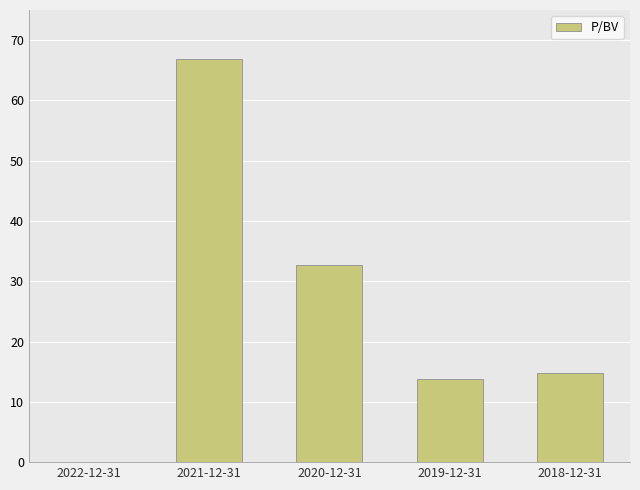

Which category has the highest value across all series?

2021-12-31